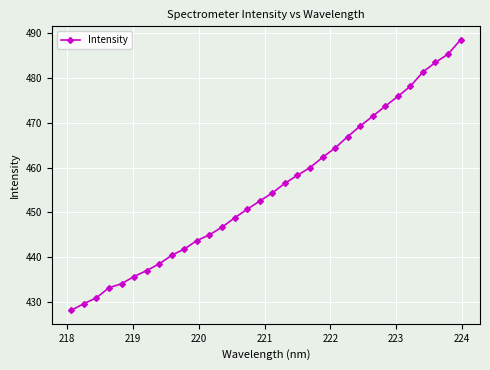

What is the difference between the second highest and second lowest values?

55.7